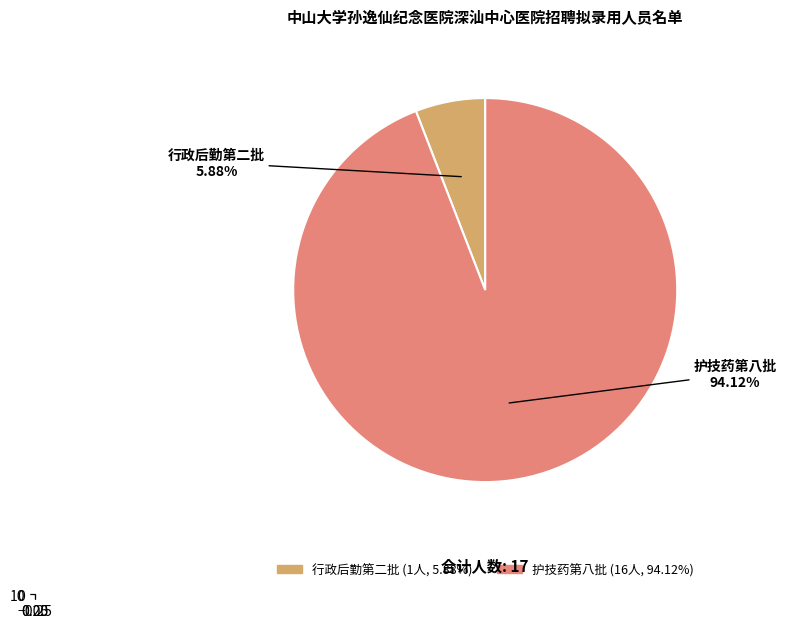

Is there any slice that represents more than half of the pie?

Yes